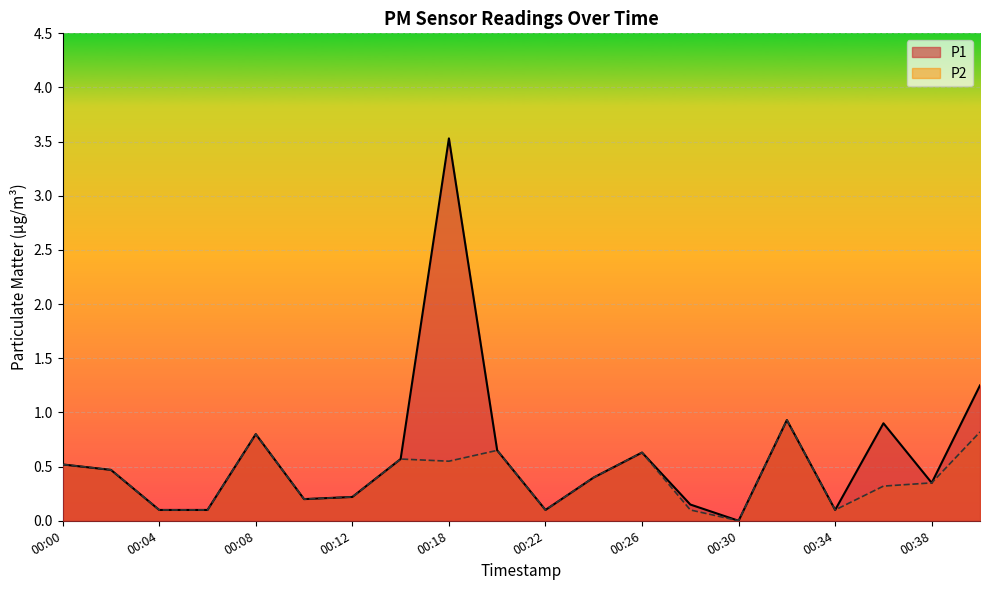

What are all the series names shown in the legend?

P1, P2